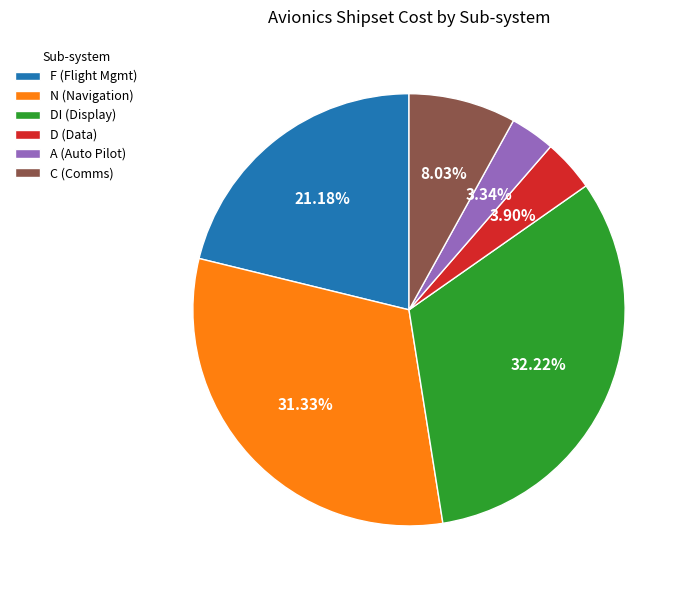

To the nearest percent, what is the average slice percentage?

17%